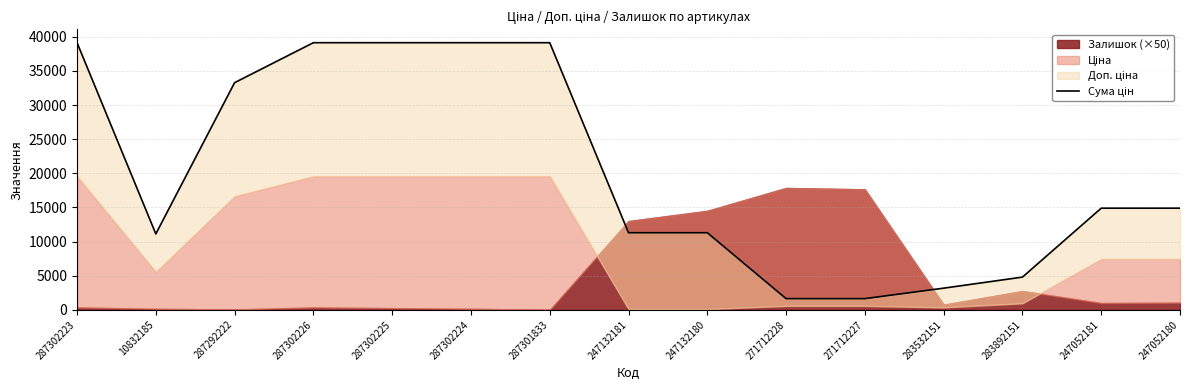

What is the sum of all values?

303651.6